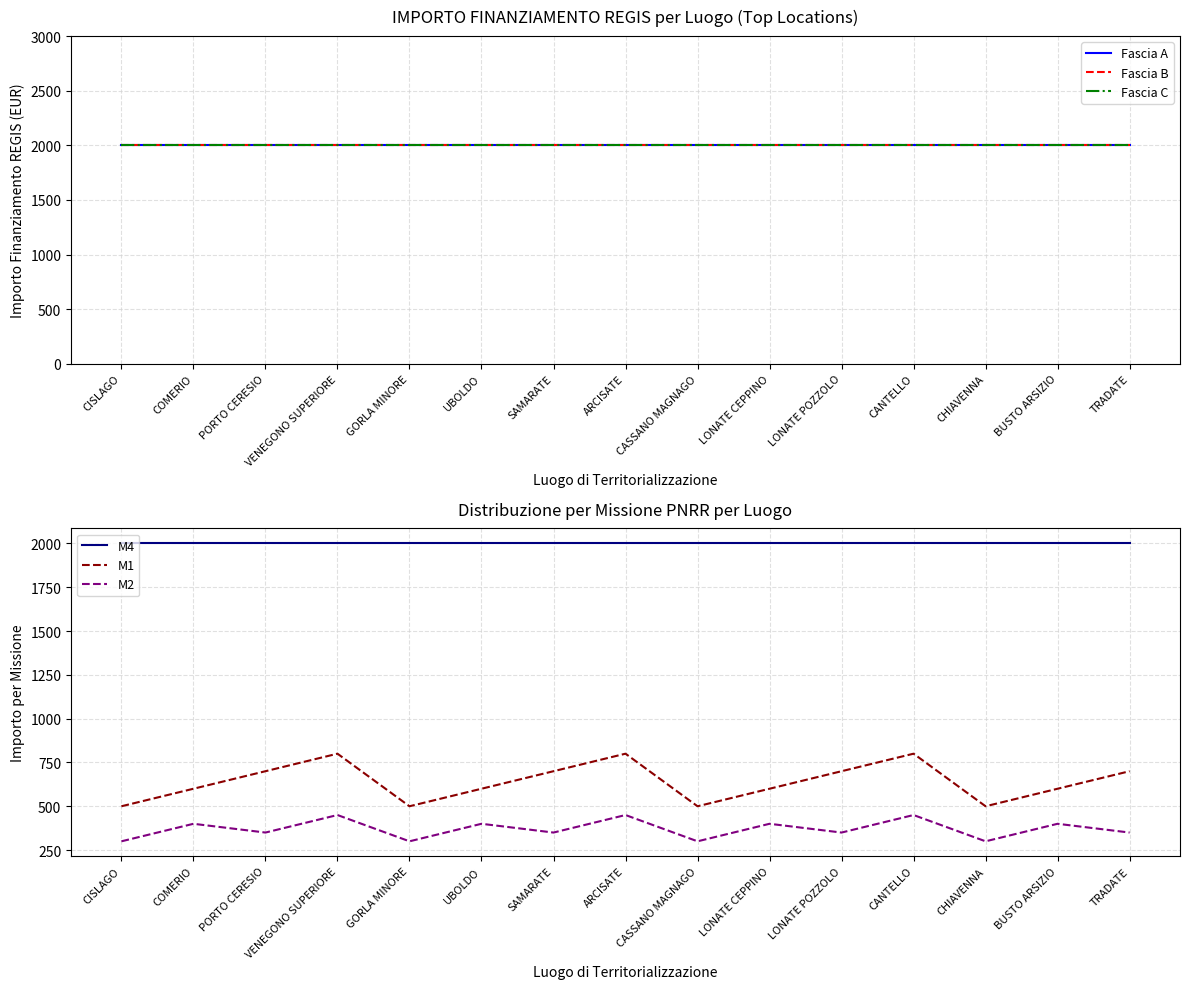

Which category has the lowest value in the M2 series?

CISLAGO